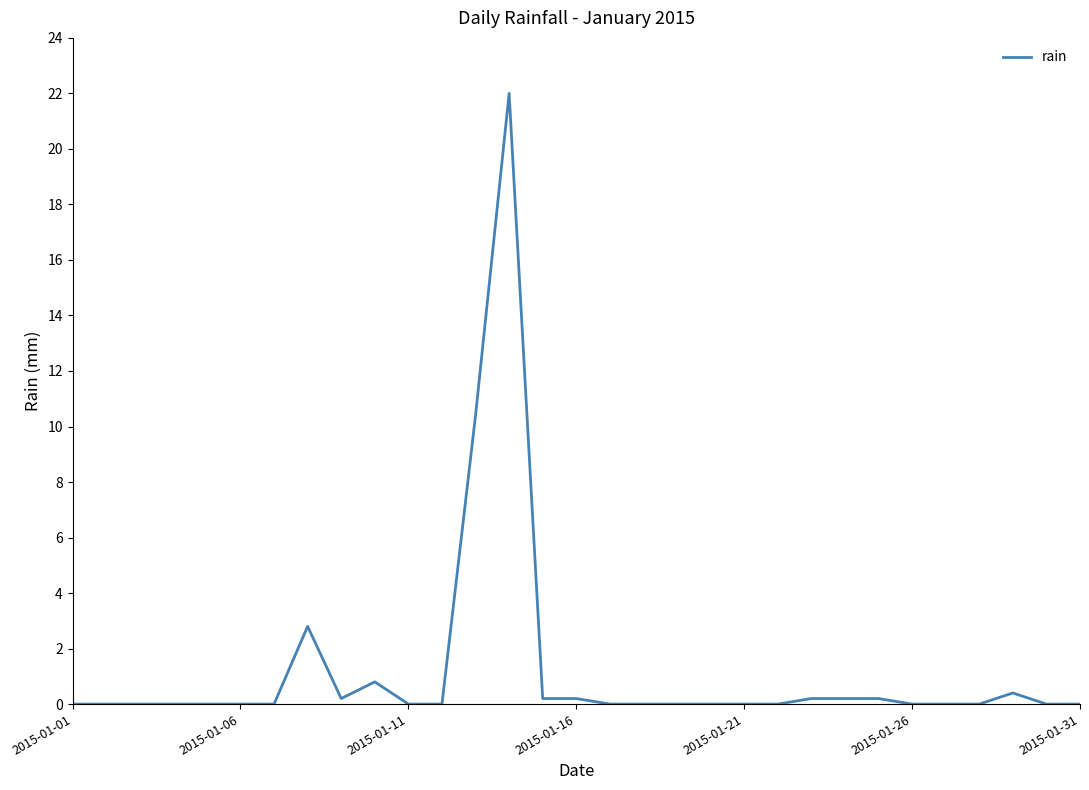

What is the difference between the maximum and minimum values?

22.0